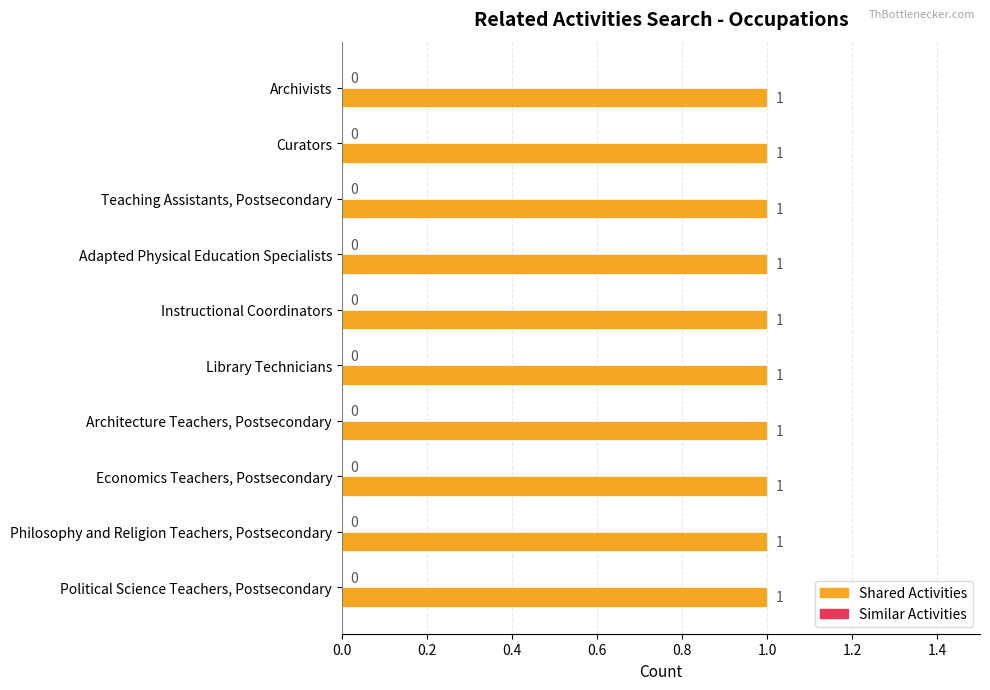

Reading left to right, list all the values displayed in this chart.

Shared Activities: Archivists=1	Curators=1	Teaching Assistants, Postsecondary=1	Adapted Physical Education Specialists=1	Instructional Coordinators=1	Library Technicians=1	Architecture Teachers, Postsecondary=1	Economics Teachers, Postsecondary=1	Philosophy and Religion Teachers, Postsecondary=1	Political Science Teachers, Postsecondary=1
Similar Activities: Archivists=0	Curators=0	Teaching Assistants, Postsecondary=0	Adapted Physical Education Specialists=0	Instructional Coordinators=0	Library Technicians=0	Architecture Teachers, Postsecondary=0	Economics Teachers, Postsecondary=0	Philosophy and Religion Teachers, Postsecondary=0	Political Science Teachers, Postsecondary=0